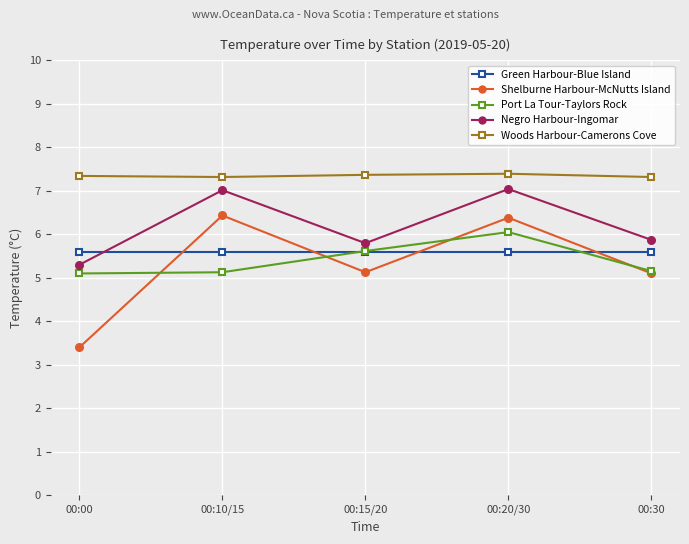

Is the value of Port La Tour-Taylors Rock at 00:00 greater than the value of Green Harbour-Blue Island at 00:10/15?

No